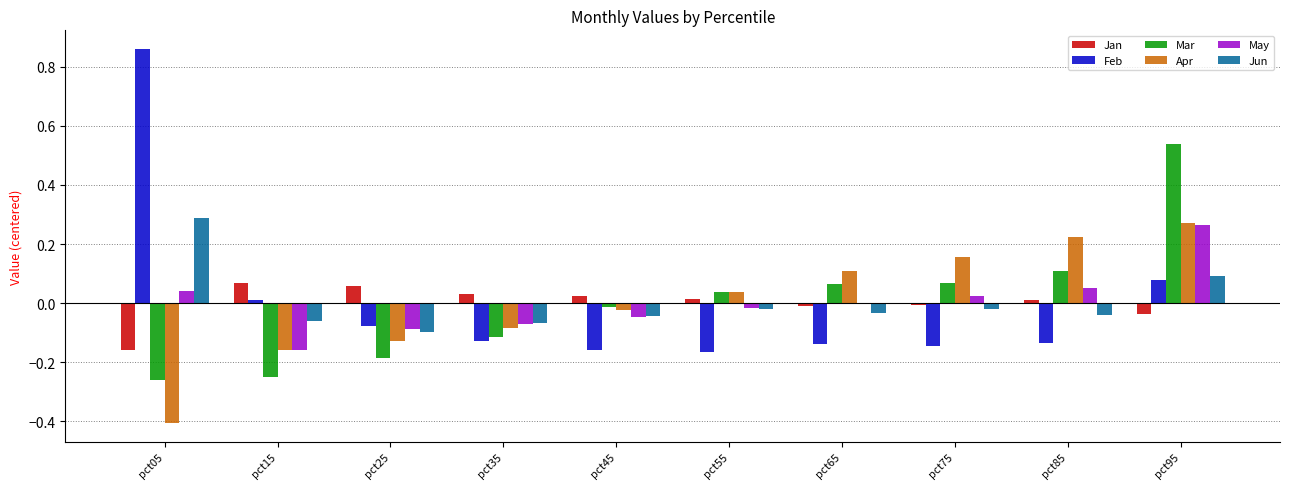

Between pct25 and pct85, which series saw the biggest shift?

Apr